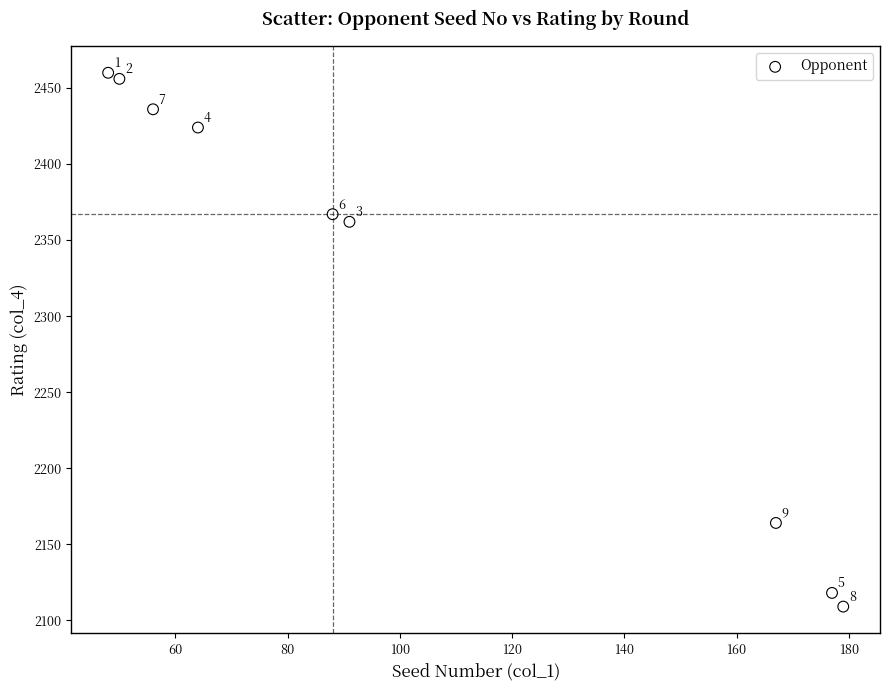

What is the average Y value?

2322